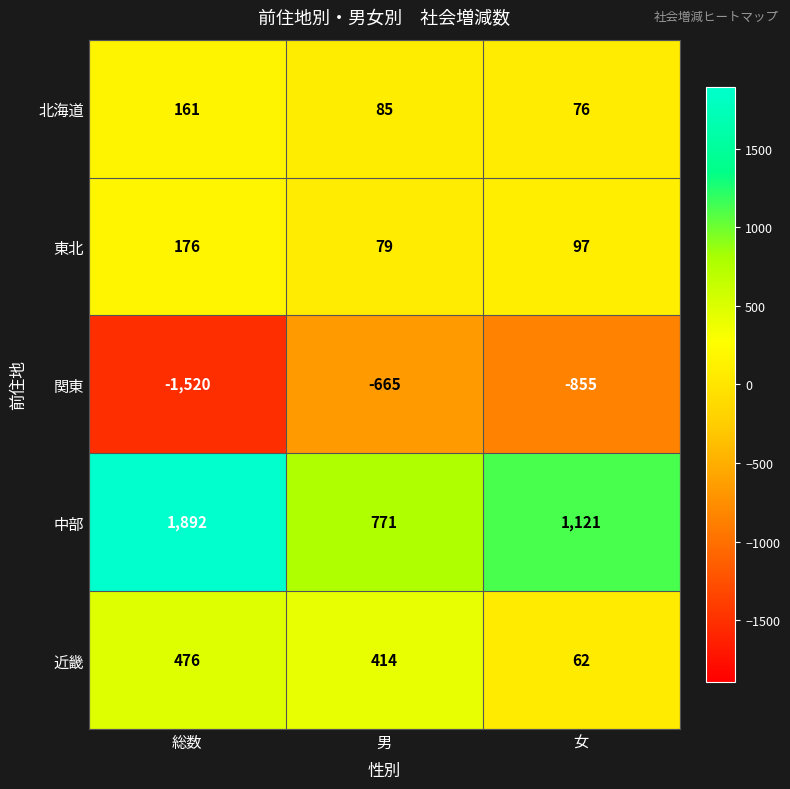

How many data points in 近畿 are less than 414?

1